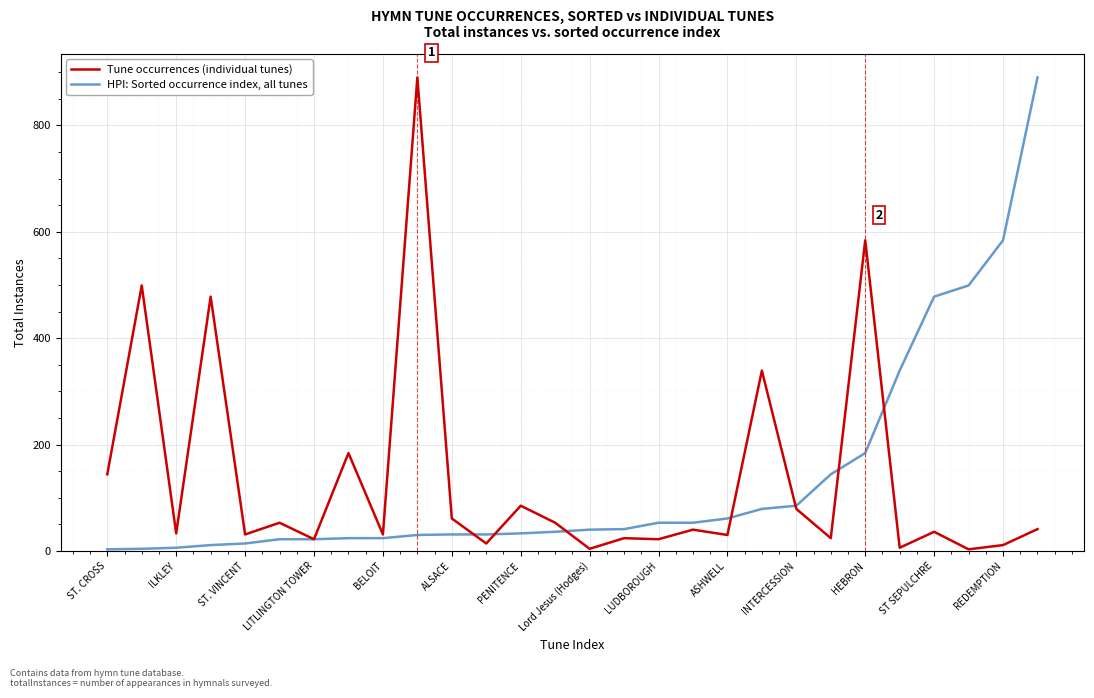

After their last crossing, which series has the higher values: HPI: Sorted occurrence index, all tunes or Tune occurrences (individual tunes)?

HPI: Sorted occurrence index, all tunes